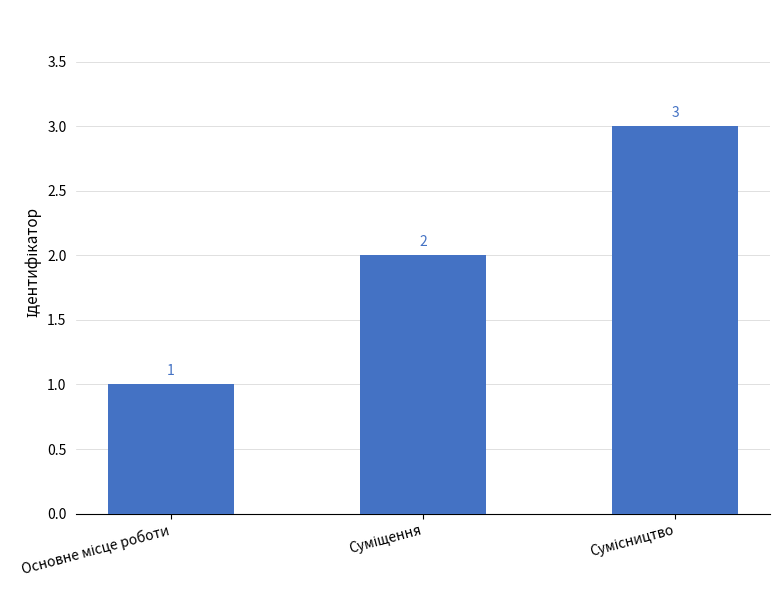

What is the sum of all values?

6